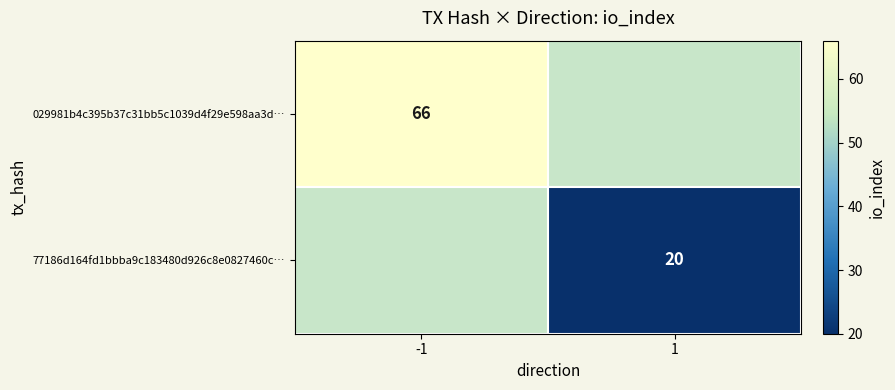

The 77186d164fd1bbba9c183480d926c8e0827460c… series shows 20 at 1. True or false?

True